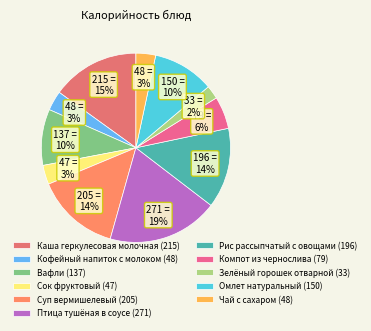

The Птица тушёная в соусе slice represents 19% of the pie. True or false?

True